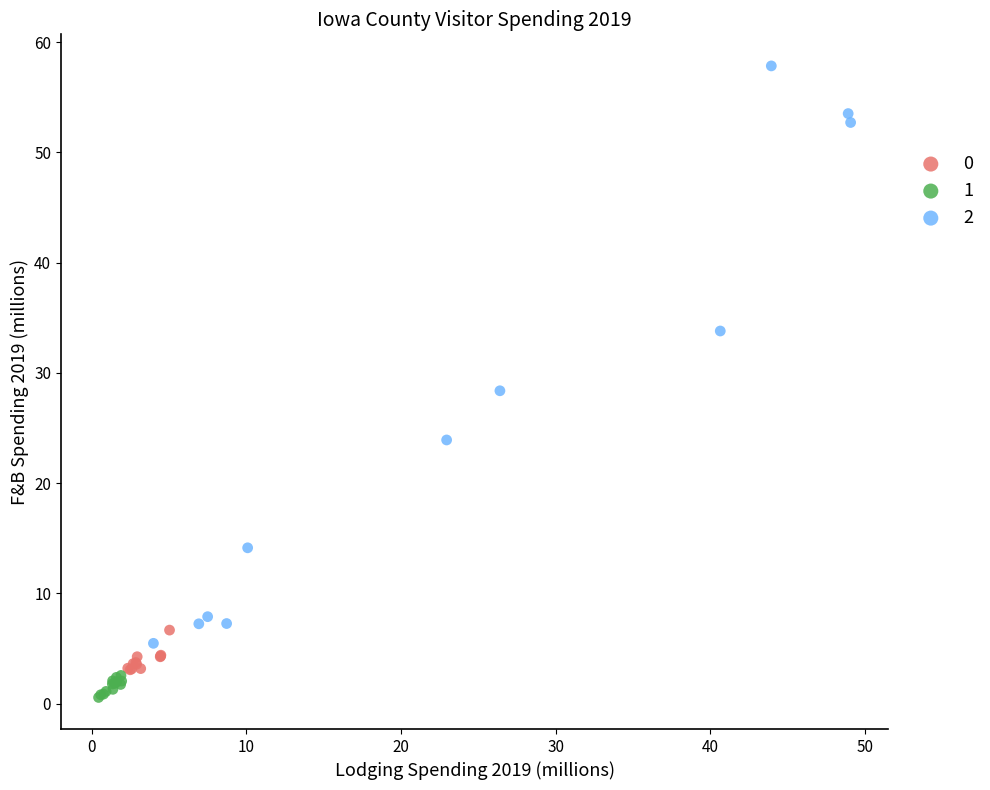

What are all the series names shown in the legend?

0, 1, 2